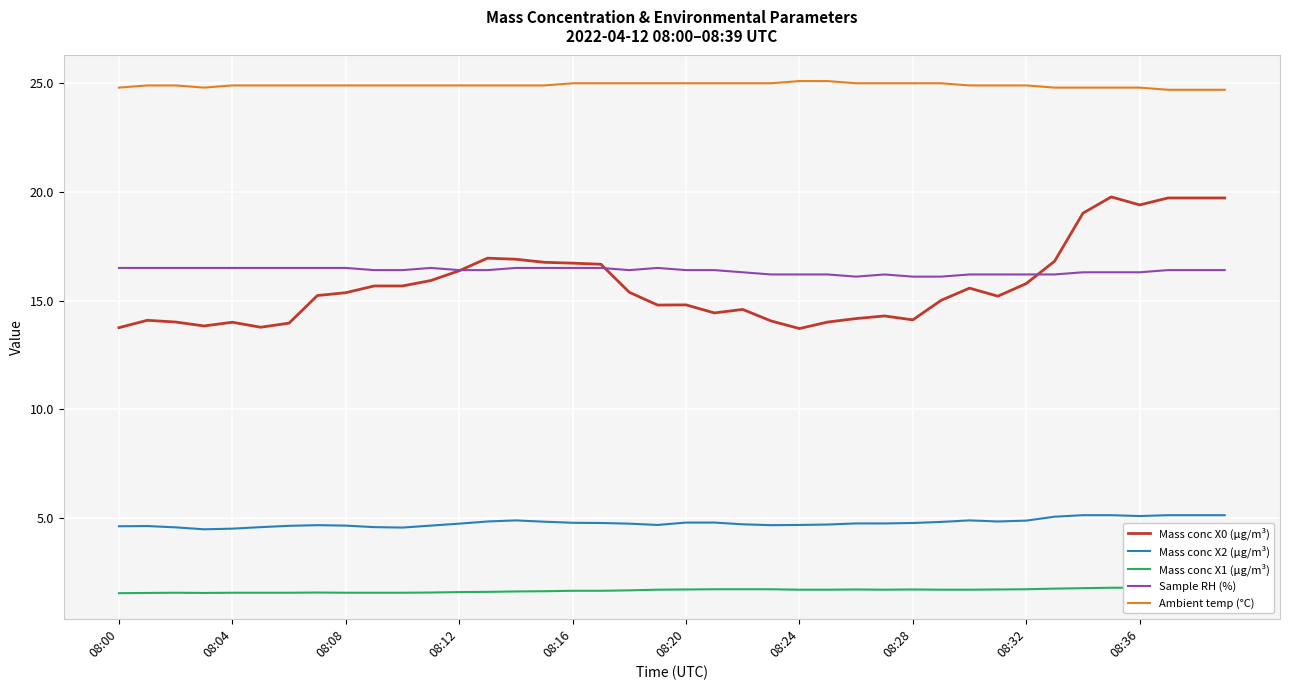

True or false: Ambient temp (°C) has more than 2 points higher than both neighbors.

False